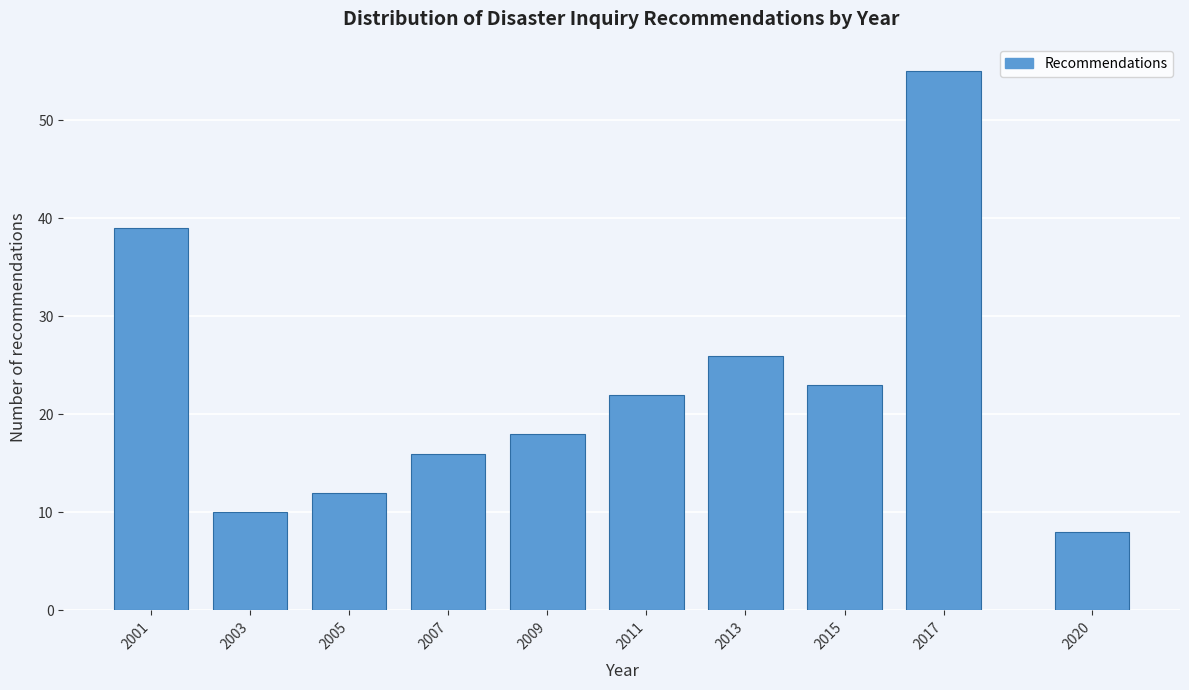

Reading left to right, transcribe all the data shown in this chart.

39	10	12	16	18	22	26	23	55	8